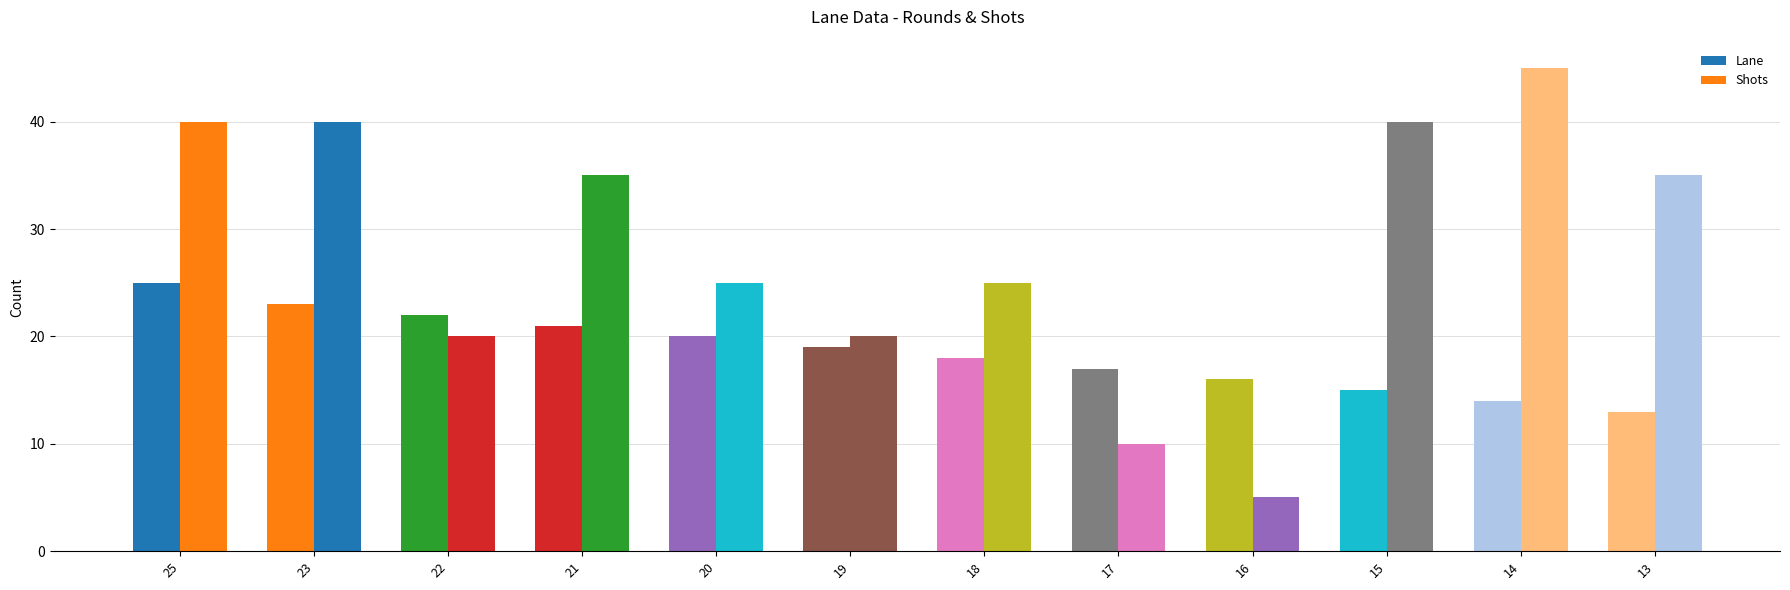

How many categories are shown in the chart?

12